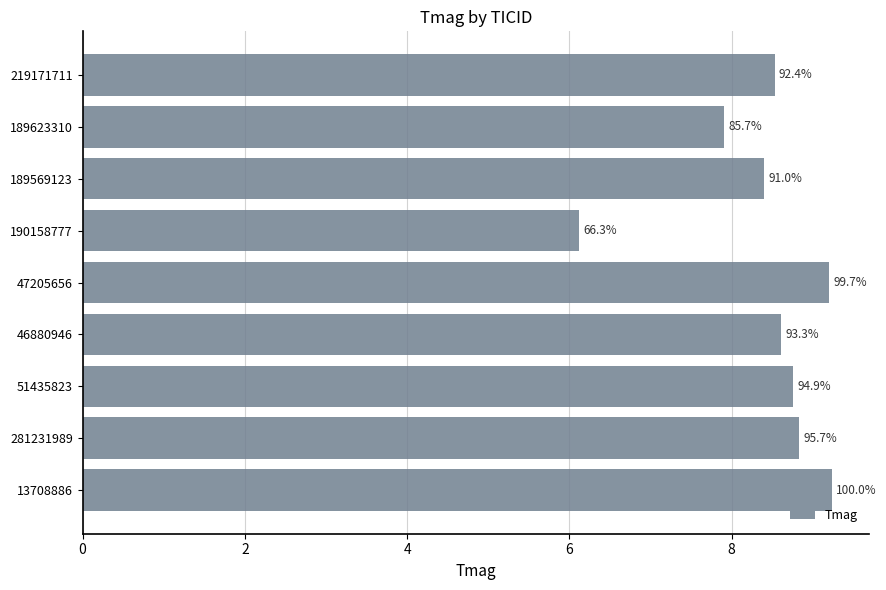

How many bars are there in total?

9